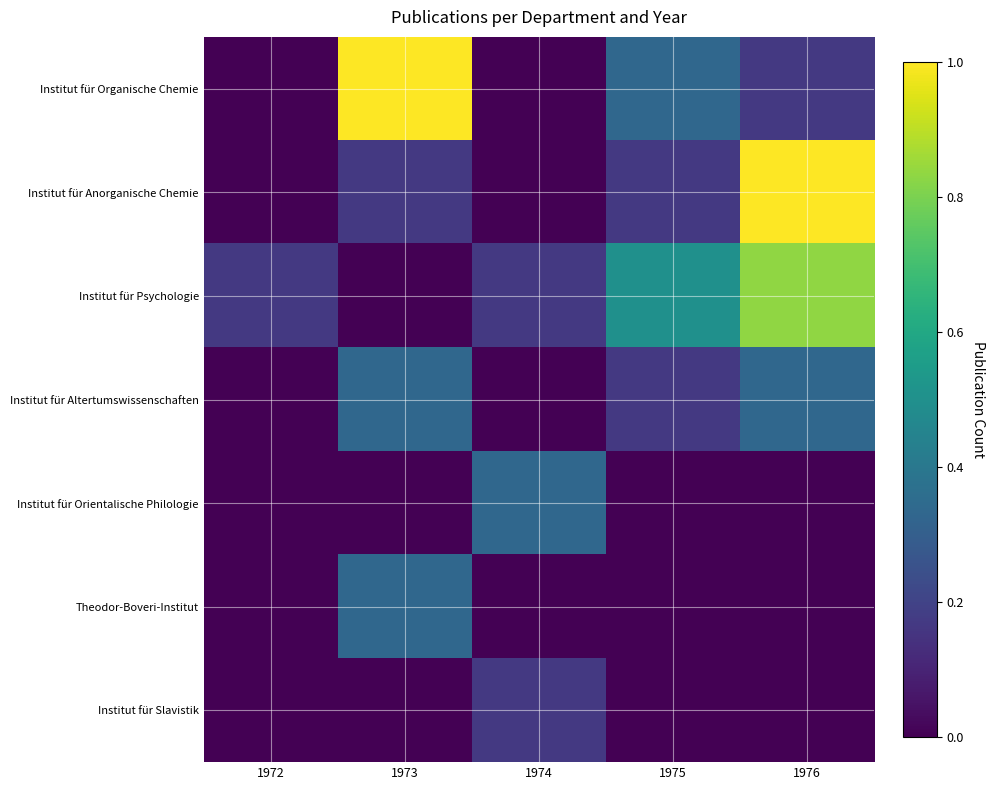

Reading left to right, what are all the values shown in this chart?

Institut für Organische Chemie: 1972=0.0	1973=1.0	1974=0.0	1975=0.3	1976=0.2
Institut für Anorganische Chemie: 1972=0.0	1973=0.2	1974=0.0	1975=0.2	1976=1.0
Institut für Psychologie: 1972=0.2	1973=0.0	1974=0.2	1975=0.5	1976=0.8
Institut für Altertumswissenschaften: 1972=0.0	1973=0.3	1974=0.0	1975=0.2	1976=0.3
Institut für Orientalische Philologie: 1972=0.0	1973=0.0	1974=0.3	1975=0.0	1976=0.0
Theodor-Boveri-Institut: 1972=0.0	1973=0.3	1974=0.0	1975=0.0	1976=0.0
Institut für Slavistik: 1972=0.0	1973=0.0	1974=0.2	1975=0.0	1976=0.0